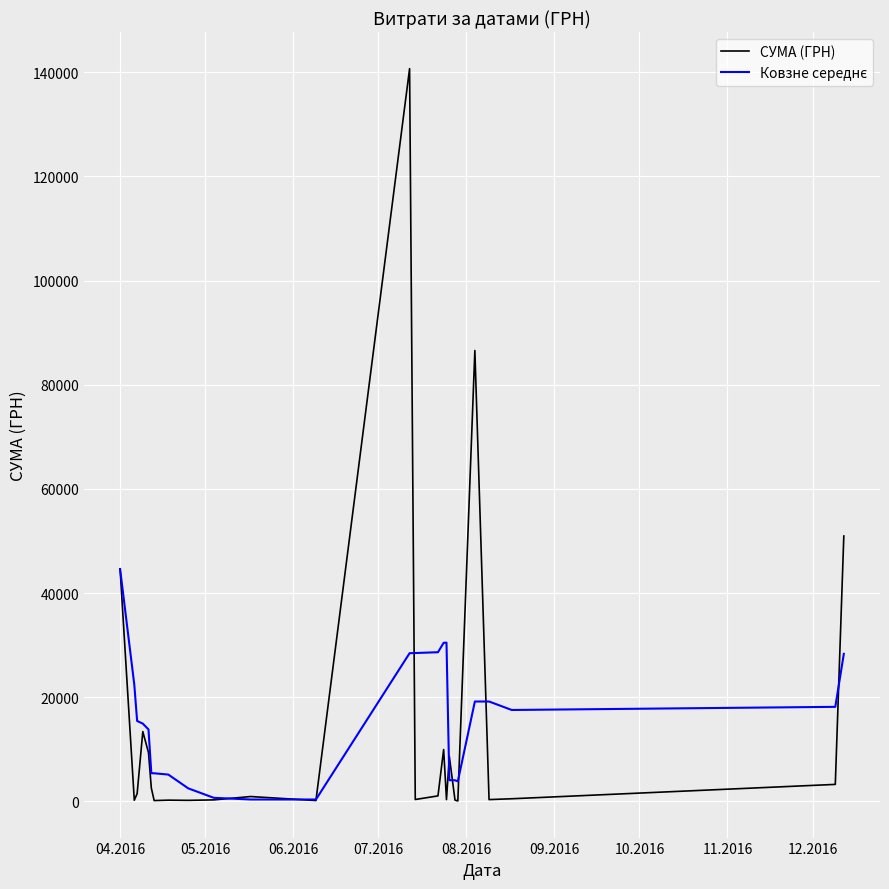

Which series has the widest spread of values?

СУМА (ГРН)